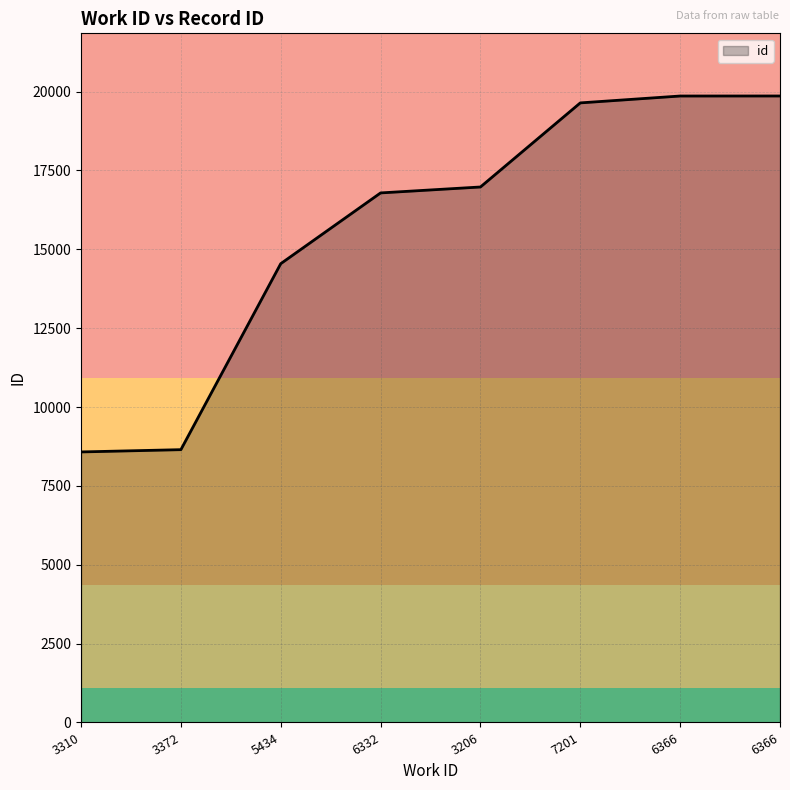

How many lines are shown in the chart?

1